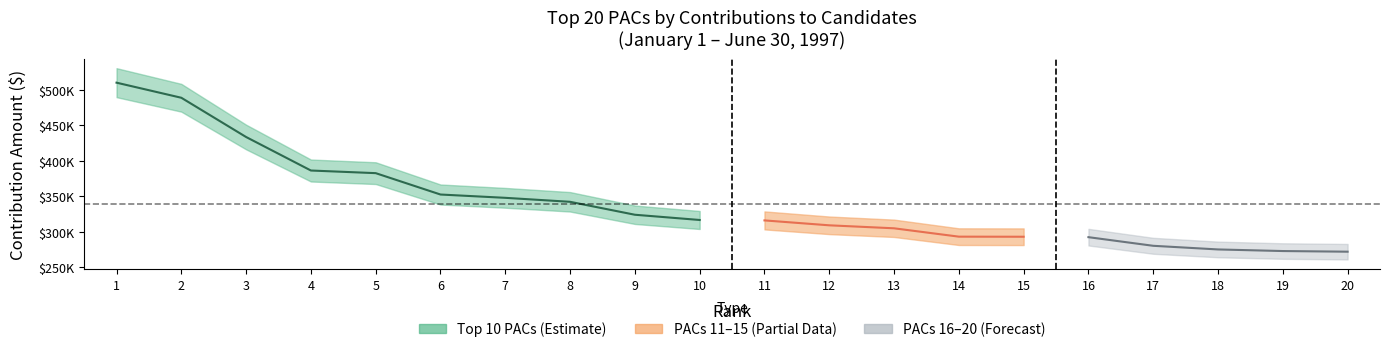

What is the value of the Top 10 PACs point at the 7th from the left?

347850